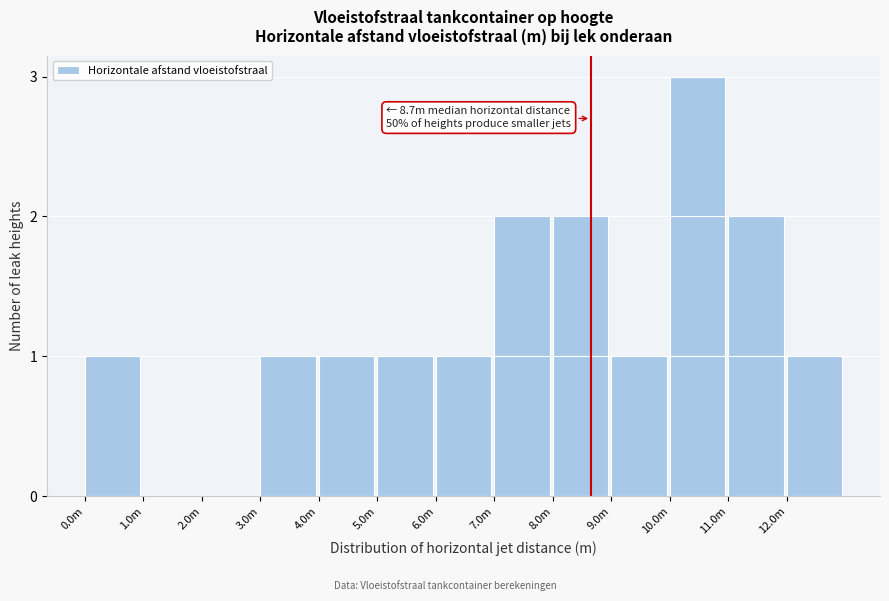

Reading right to left, what are all the values shown in this chart?

12.0m=1	11.0m=2	10.0m=3	9.0m=1	8.0m=2	7.0m=2	6.0m=1	5.0m=1	4.0m=1	3.0m=1	2.0m=0	1.0m=0	0.0m=1